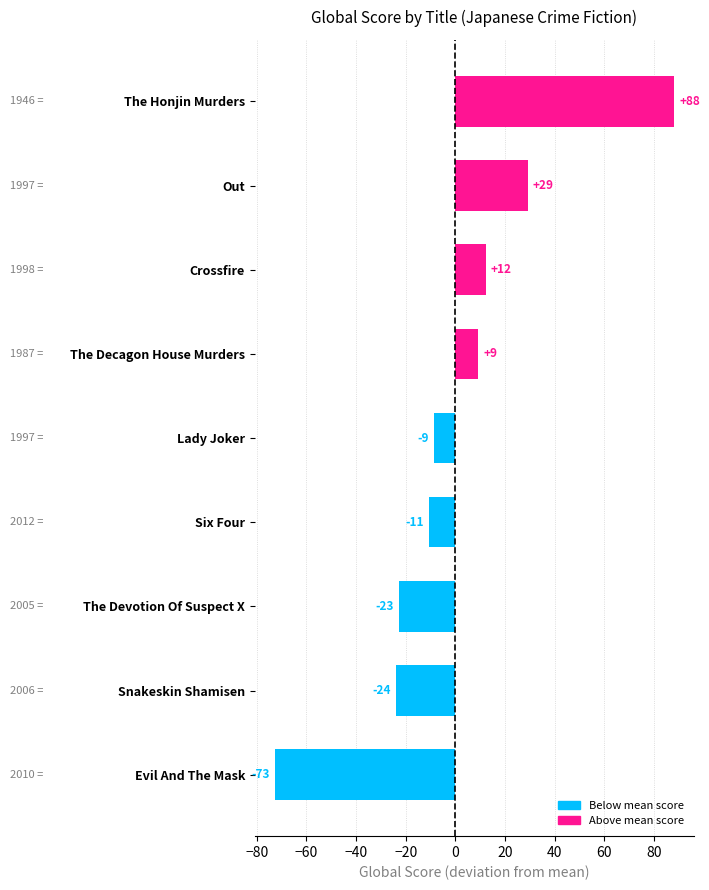

What is the difference between the maximum and minimum values?

161.0